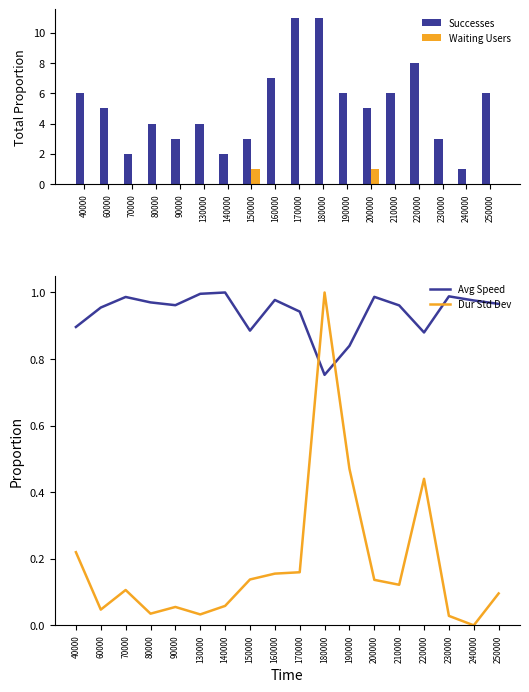

What are all the series names shown in the legend?

Successes, Waiting Users, Avg Speed, Dur Std Dev